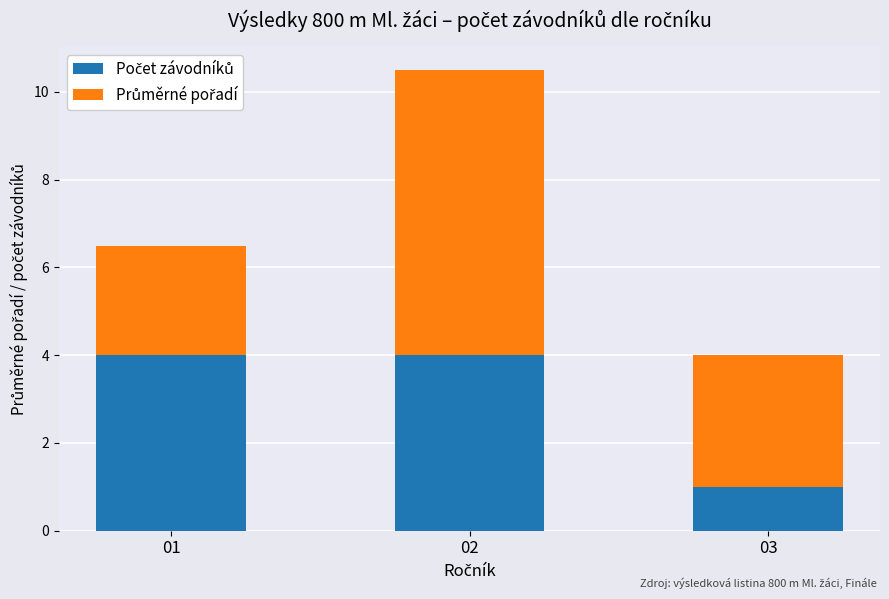

How many bars are there in total?

3